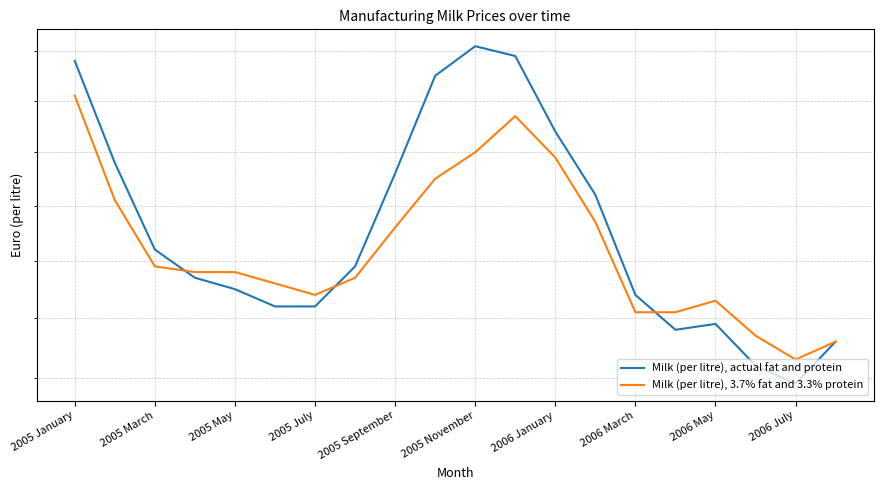

Reading left to right, transcribe all the data shown in this chart.

Milk (per litre), actual fat and protein: 0.3	0.3	0.3	0.3	0.3	0.3	0.3	0.3	0.3	0.3	0.3	0.3	0.3	0.3	0.3	0.3	0.3	0.3	0.2	0.3
Milk (per litre), 3.7% fat and 3.3% protein: 0.3	0.3	0.3	0.3	0.3	0.3	0.3	0.3	0.3	0.3	0.3	0.3	0.3	0.3	0.3	0.3	0.3	0.3	0.3	0.3